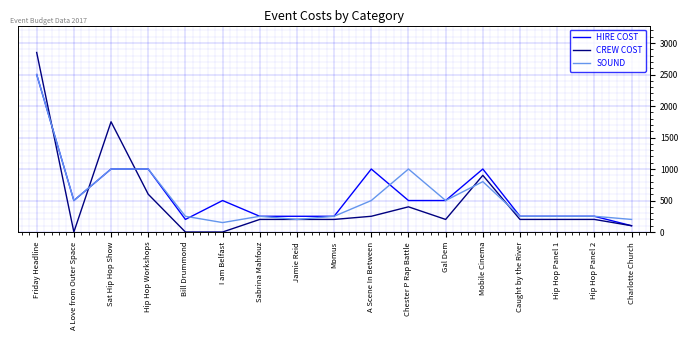

List the series in order of their overall mean, highest first.

HIRE COST, SOUND, CREW COST